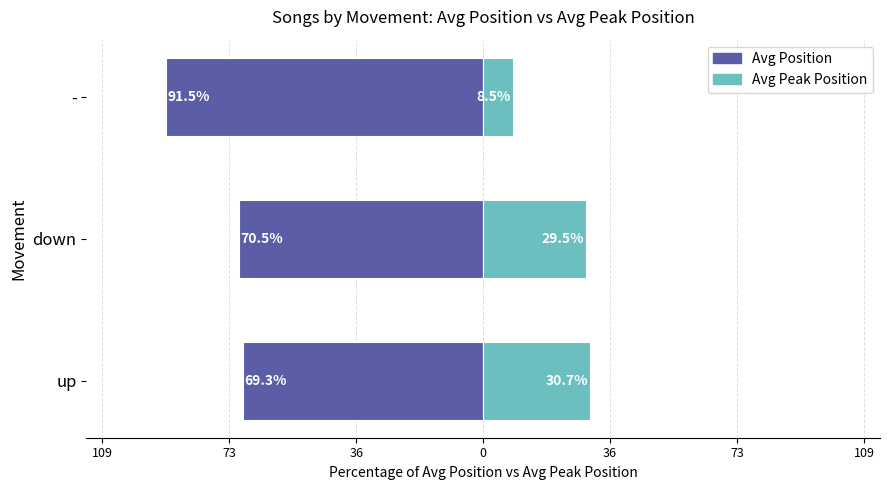

What is the approximate value of Avg Position at -?

-91.5